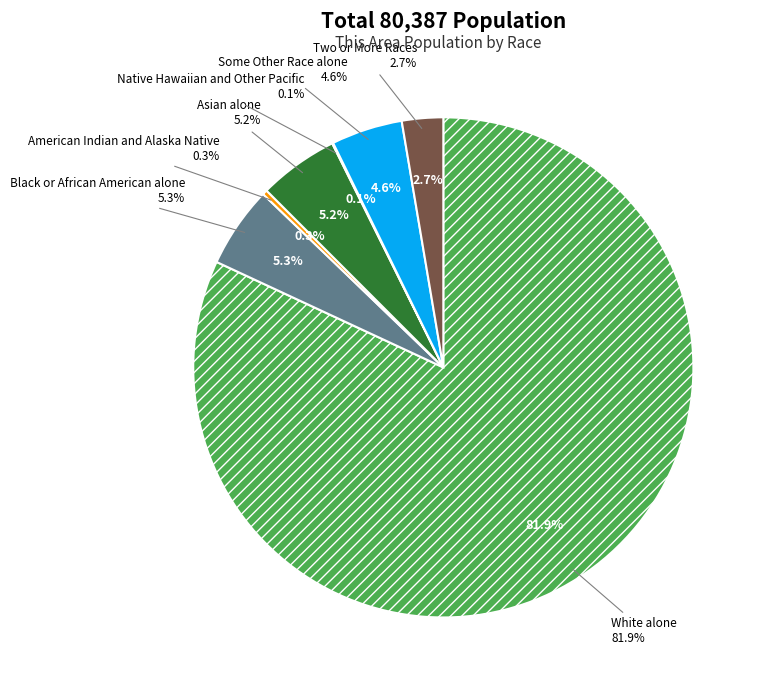

How many slices are in this pie chart?

7